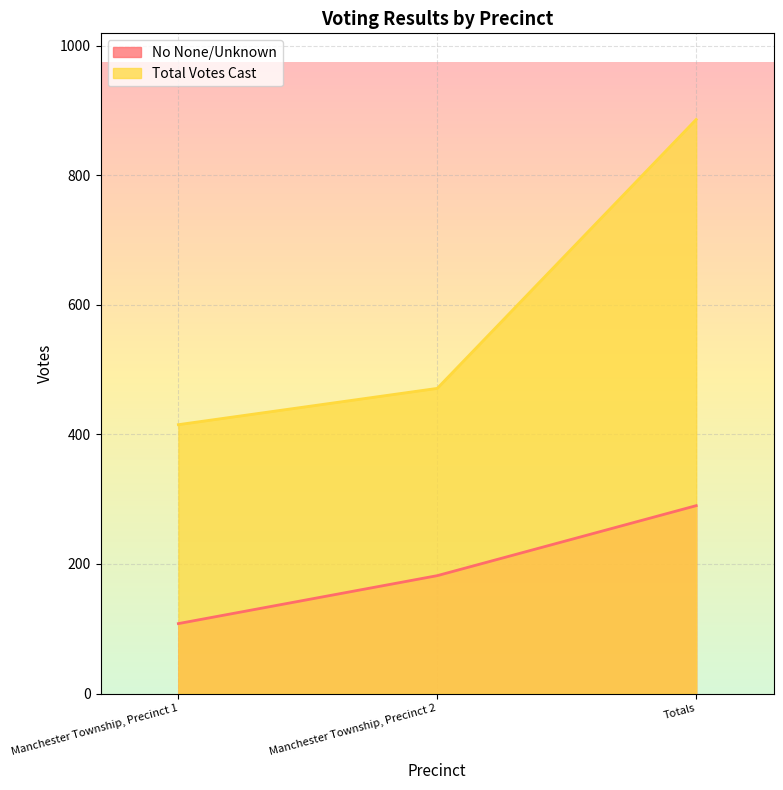

What value does the Total Votes Cast series have at Manchester Township, Precinct 1?

415